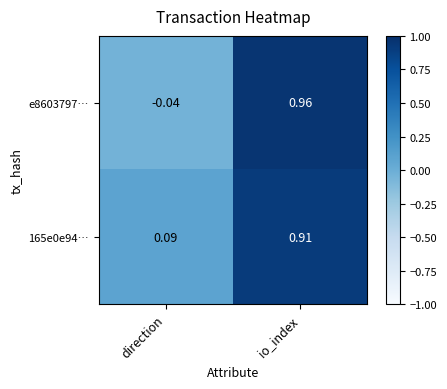

Where is e8603797… nearest to the value 0?

direction